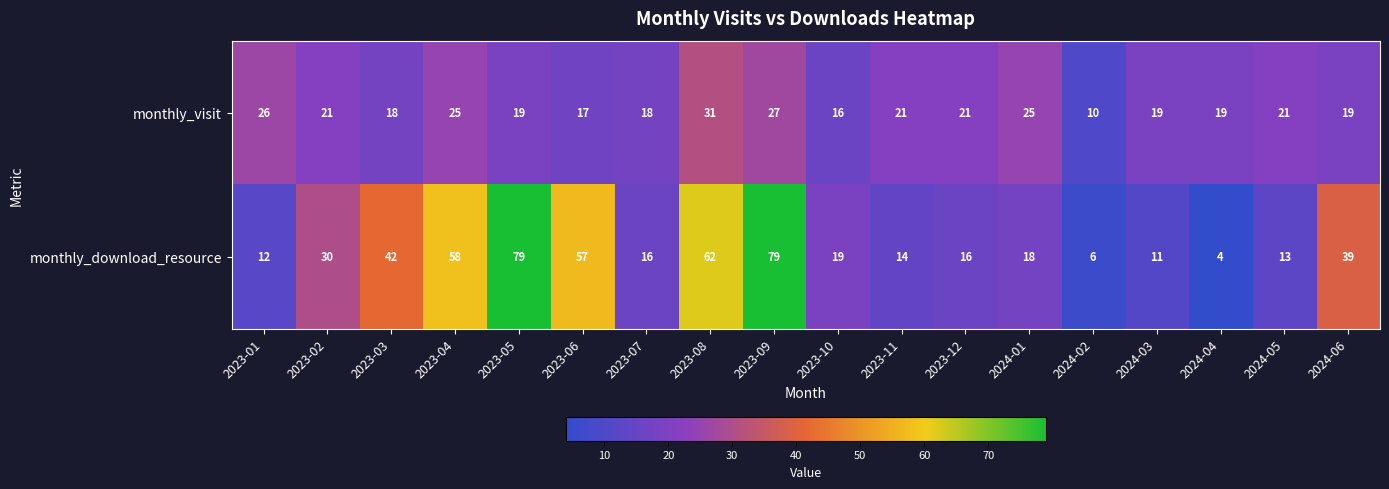

What is the difference between the monthly_visit values at 2024-01 and 2023-10?

9